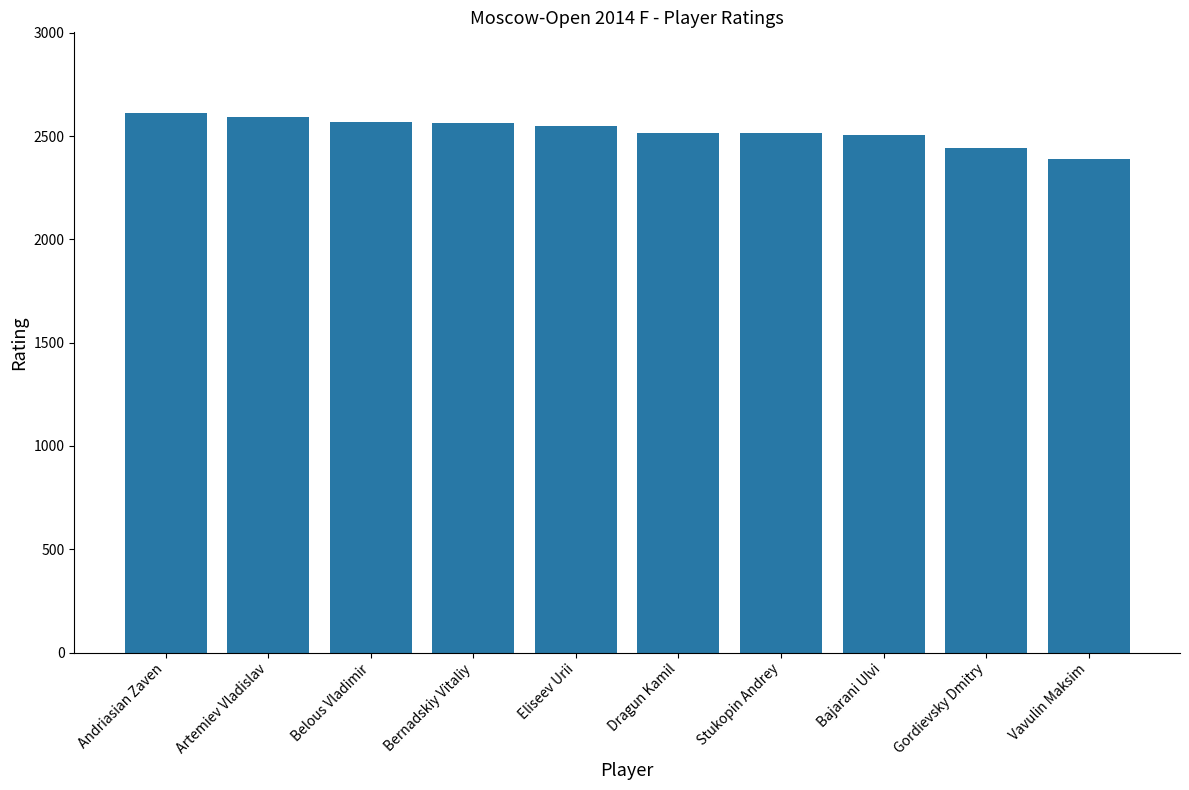

The chart shows a value of 2517 at Dragun Kamil. True or false?

True